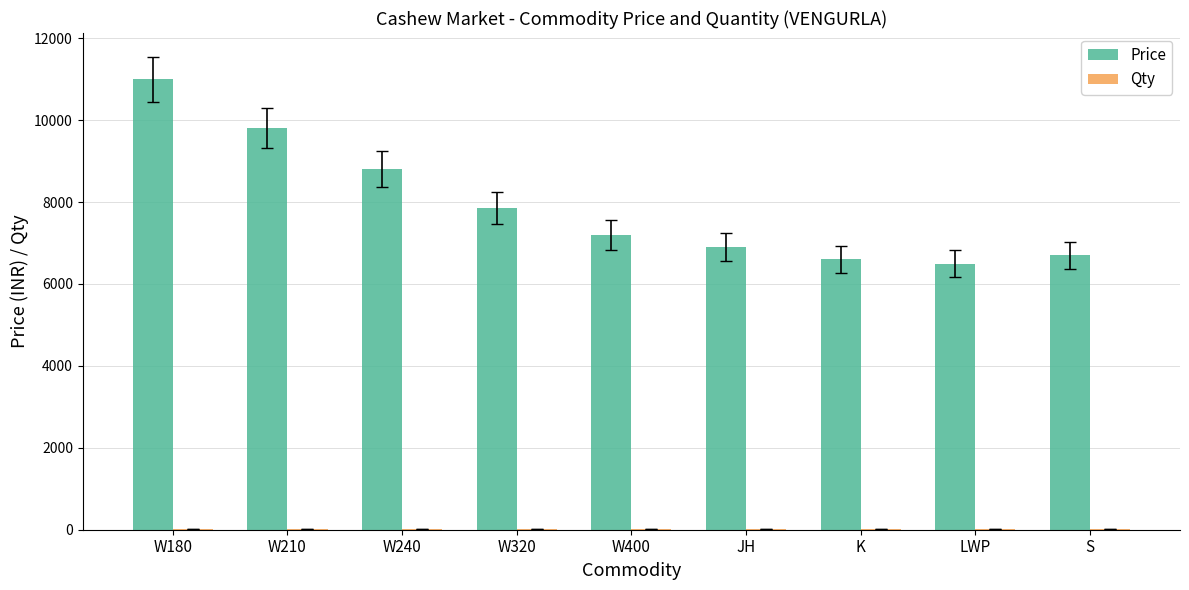

What is the highest value of the Price series?

11000